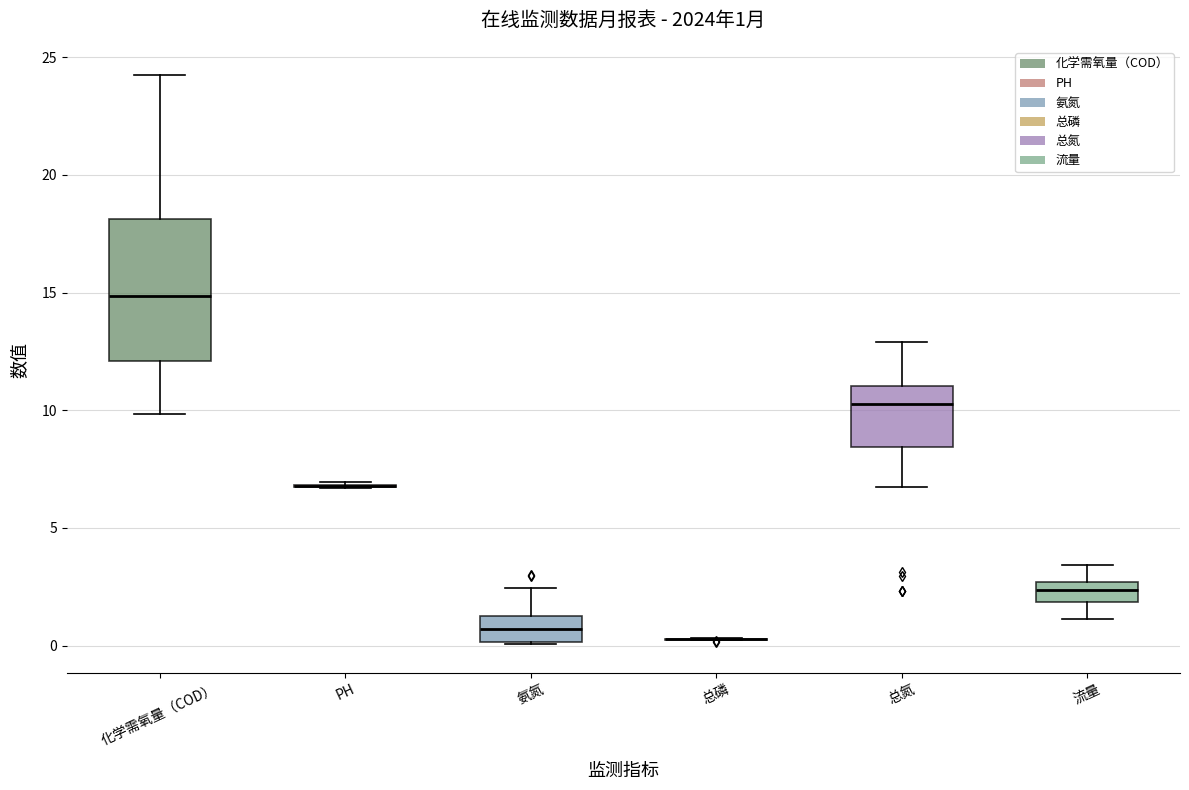

Comparing the boxes themselves (not the whiskers), which one is the tallest?

化学需氧量（COD）